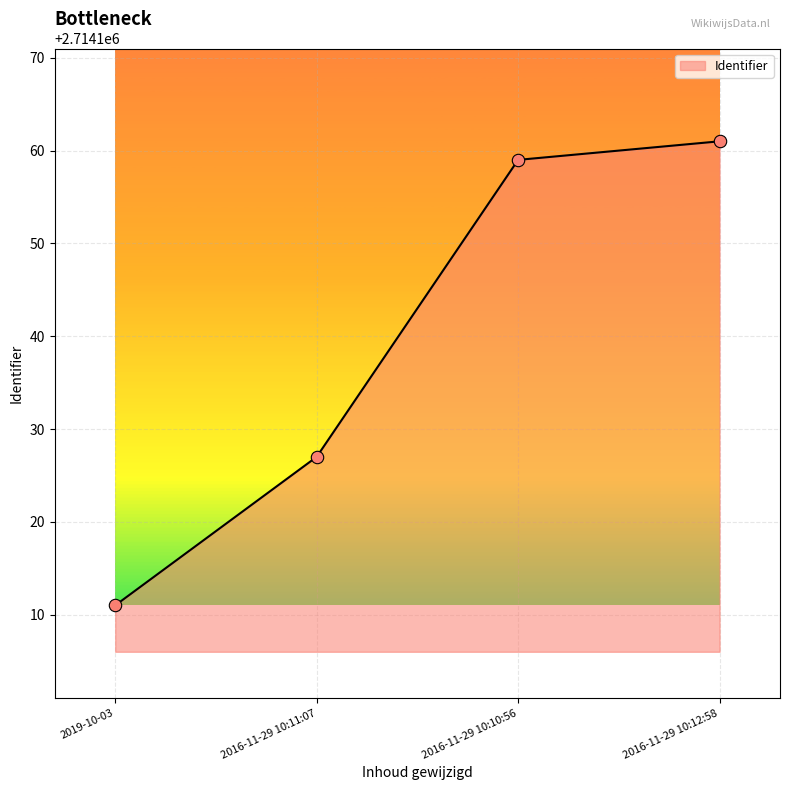

What is the change in value from 2016-11-29 10:11:07 to 2016-11-29 10:10:56?

+32